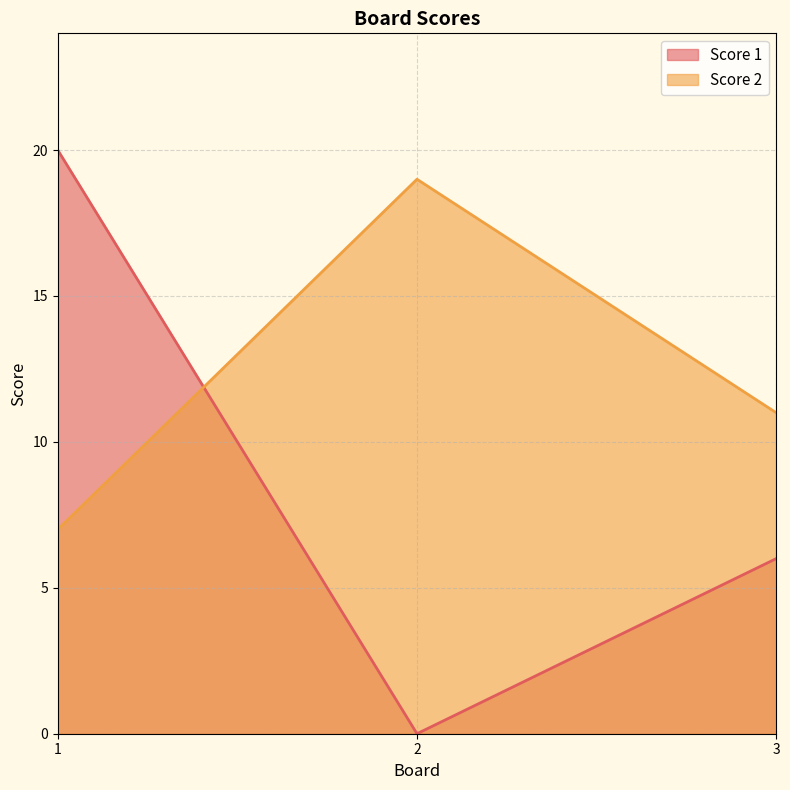

Reading left to right, what are all the values shown in this chart?

Score 1: 20	0	6
Score 2: 7	19	11